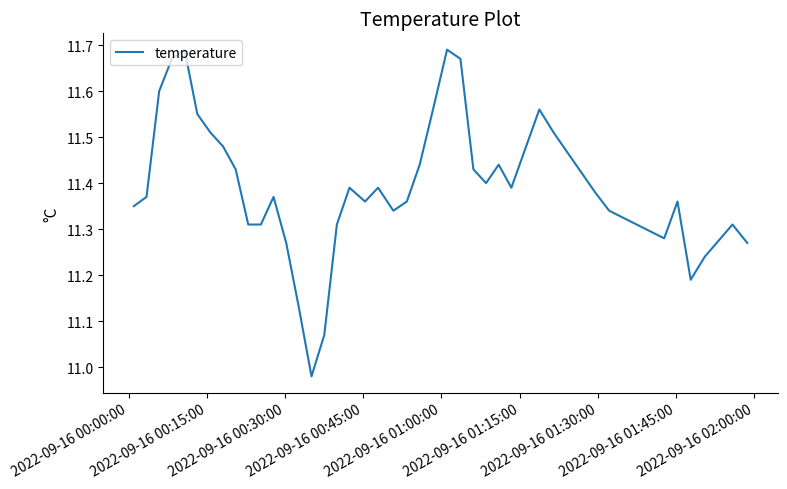

What is the difference between the maximum and minimum values?

0.7